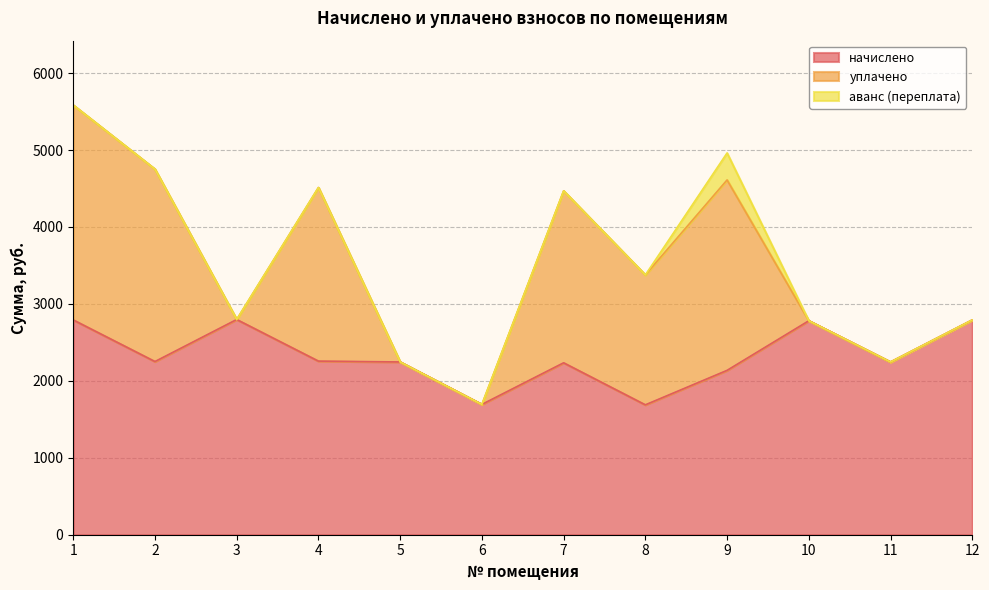

True or false: уплачено and аванс (переплата) intersect in this chart.

False